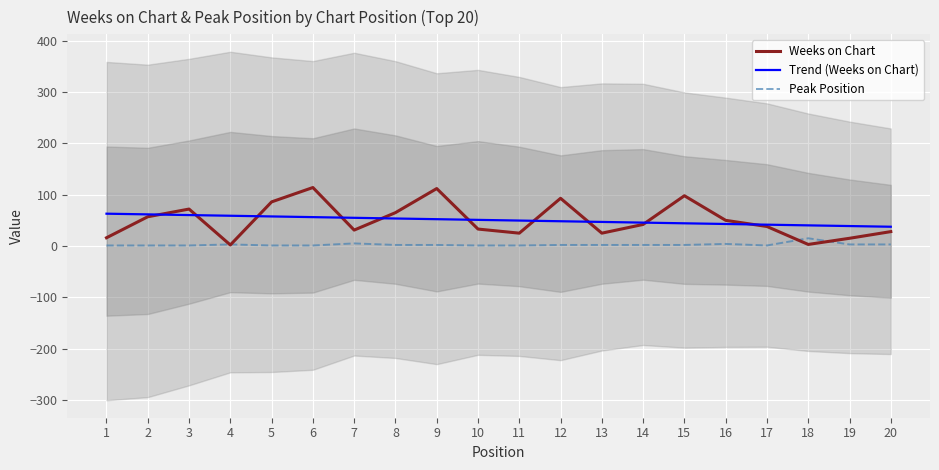

What are all the series names shown in the legend?

Weeks on Chart, Trend (Weeks on Chart), Peak Position